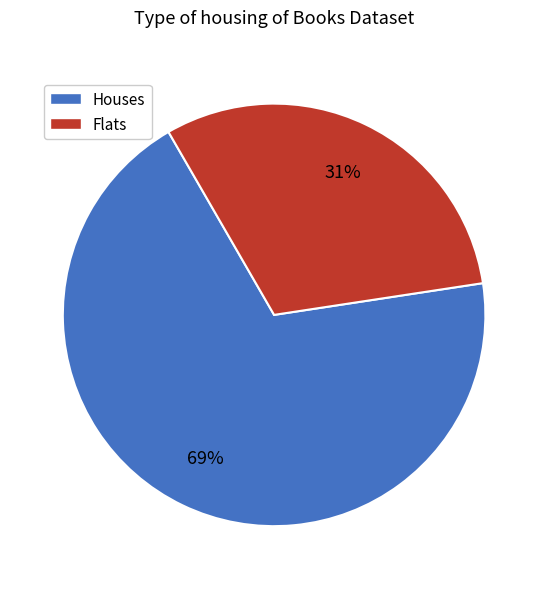

To the nearest percent, what is the average slice percentage?

50%